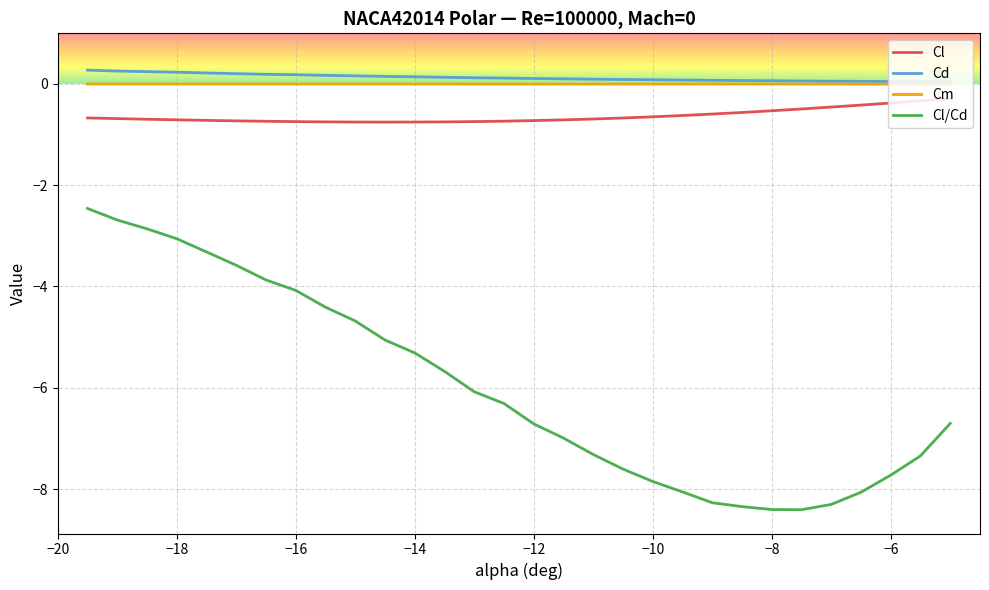

What is the highest value of the Cd series?

0.3